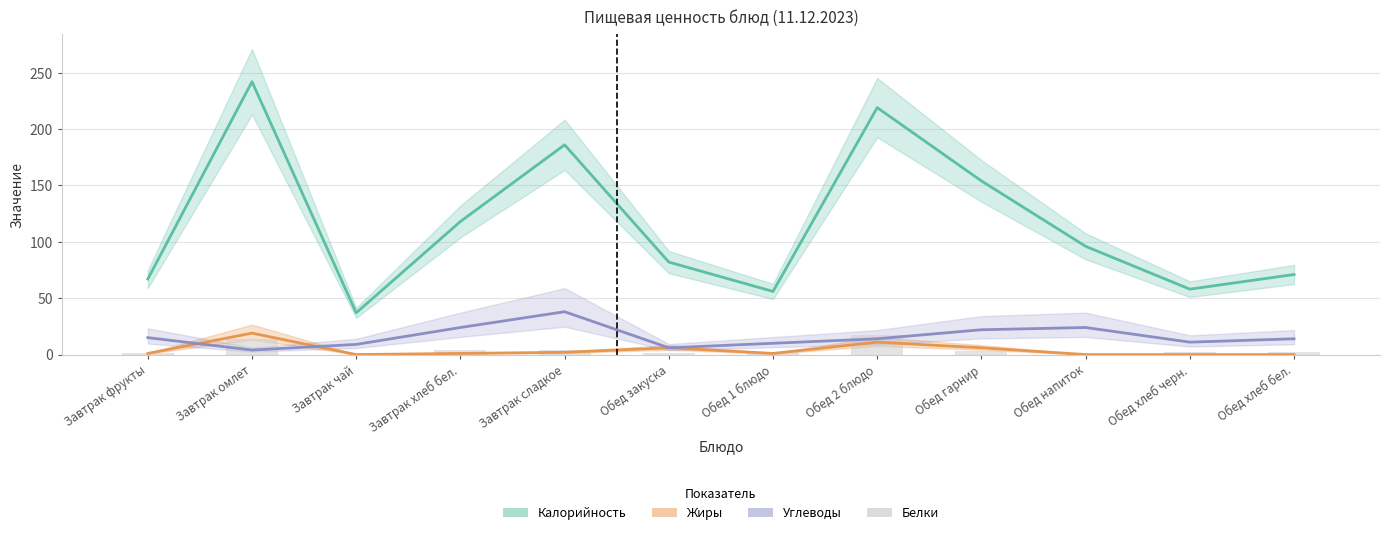

What is the average value of the Калорийность series?

116